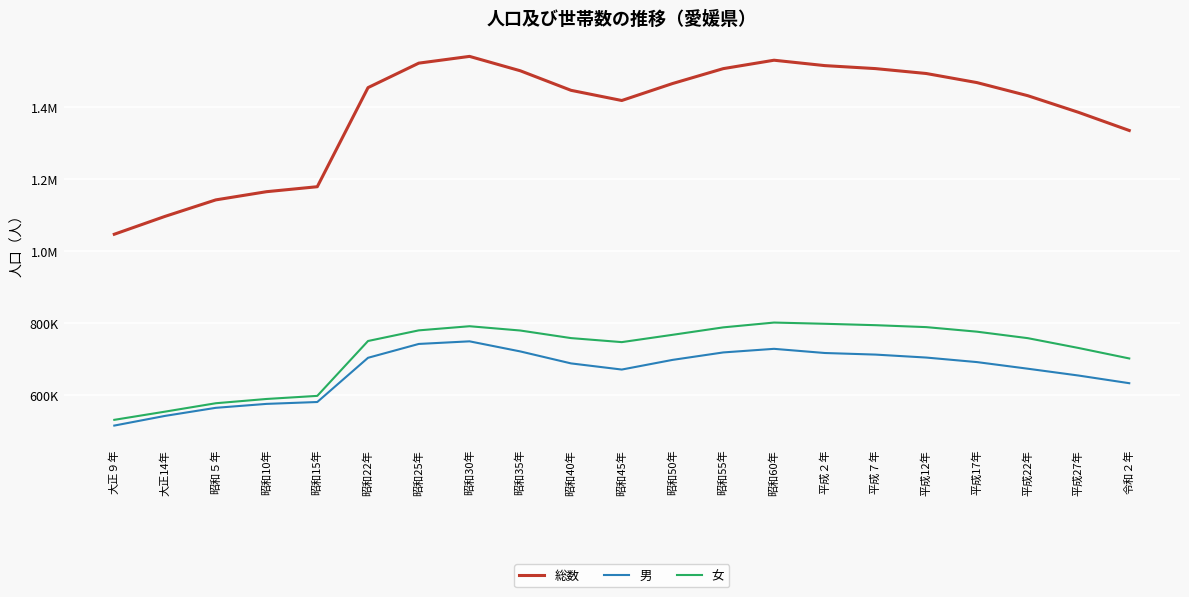

What are all the series names shown in the legend?

総数, 男, 女